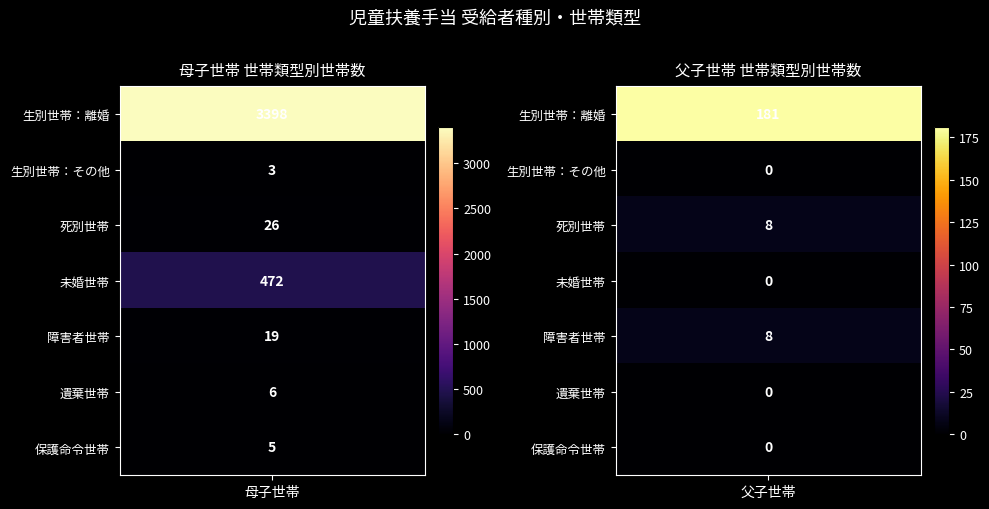

The 母子世帯 series shows 19 at 父障害者世帯. True or false?

True